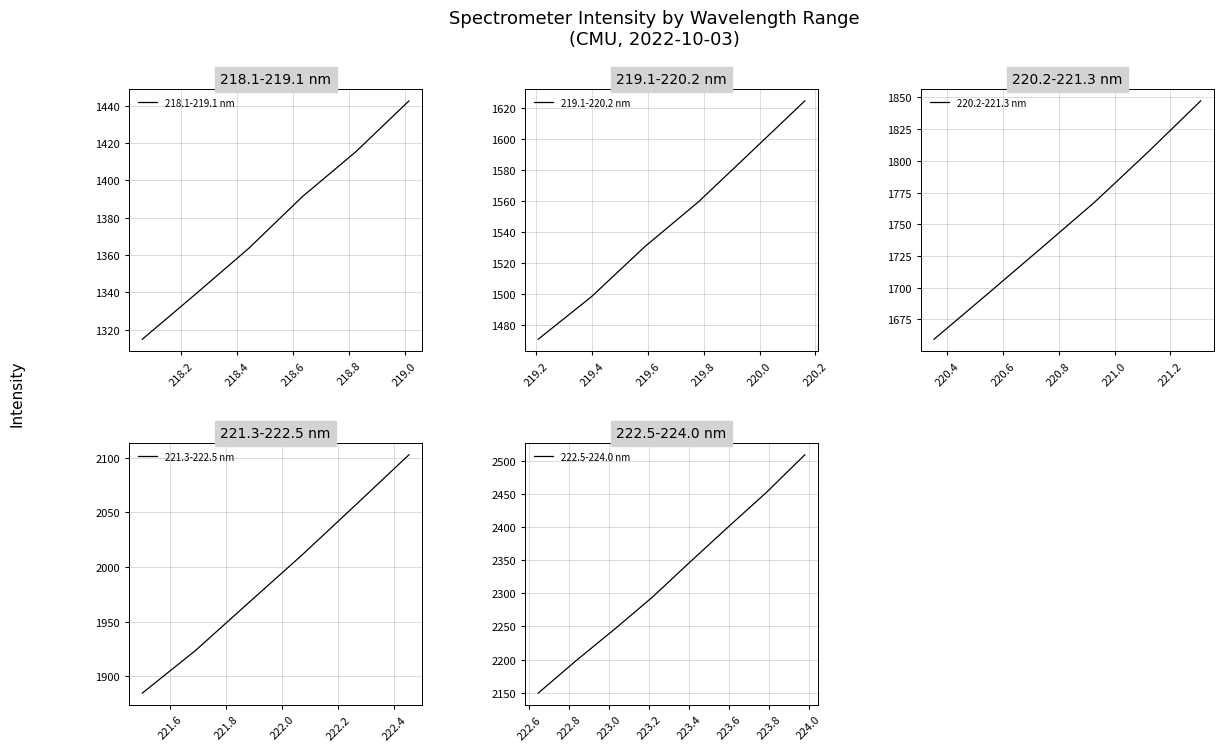

Reading left to right, extract all data points from this chart.

218-223 nm: 0=1314.8	1=1339.0	2=1363.6	3=1391.1	4=1415.1	5=1442.5	6=1470.9	7=1498.4	8=1530.6	9=1559.4	10=1592.0	11=1624.7	12=1659.4	13=1695.0	14=1730.9	15=1767.1	16=1806.5	17=1847.3	18=1884.7	19=1923.8	20=1967.6	21=2011.2	22=2056.7	23=2102.6	24=2149.4	25=2198.6	26=2245.6	27=2294.2	28=2347.8	29=2400.5	30=2452.4	31=2508.7
x_vals: 0=218.1	1=218.3	2=218.4	3=218.6	4=218.8	5=219.0	6=219.2	7=219.4	8=219.6	9=219.8	10=220.0	11=220.2	12=220.4	13=220.5	14=220.7	15=220.9	16=221.1	17=221.3	18=221.5	19=221.7	20=221.9	21=222.1	22=222.3	23=222.5	24=222.6	25=222.8	26=223.0	27=223.2	28=223.4	29=223.6	30=223.8	31=224.0